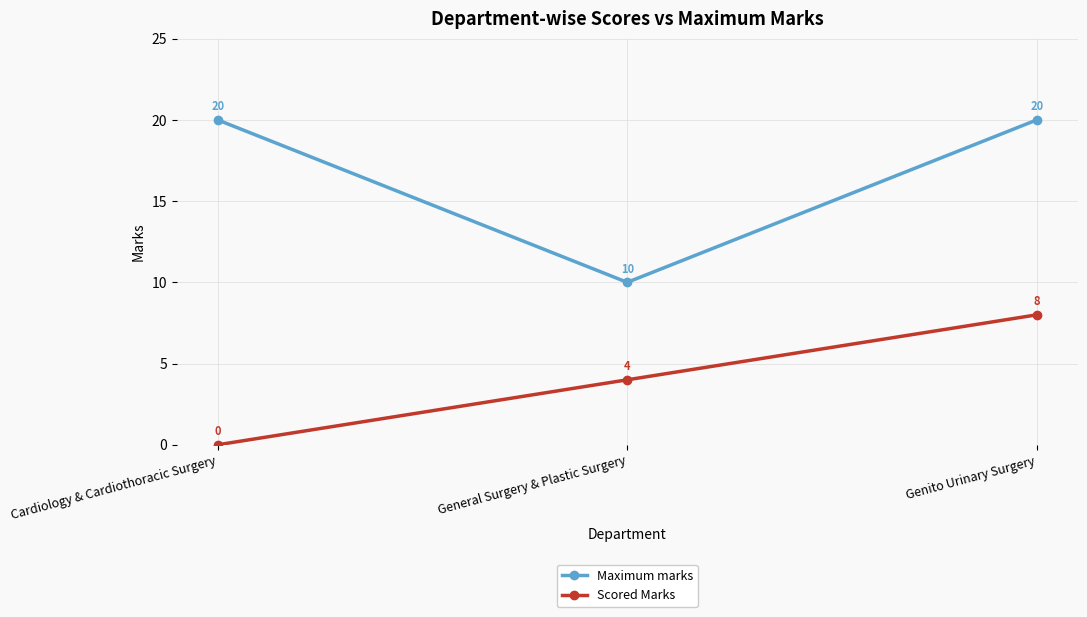

Reading left to right, transcribe all the data shown in this chart.

Maximum marks: 20	10	20
Scored Marks: 0	4	8